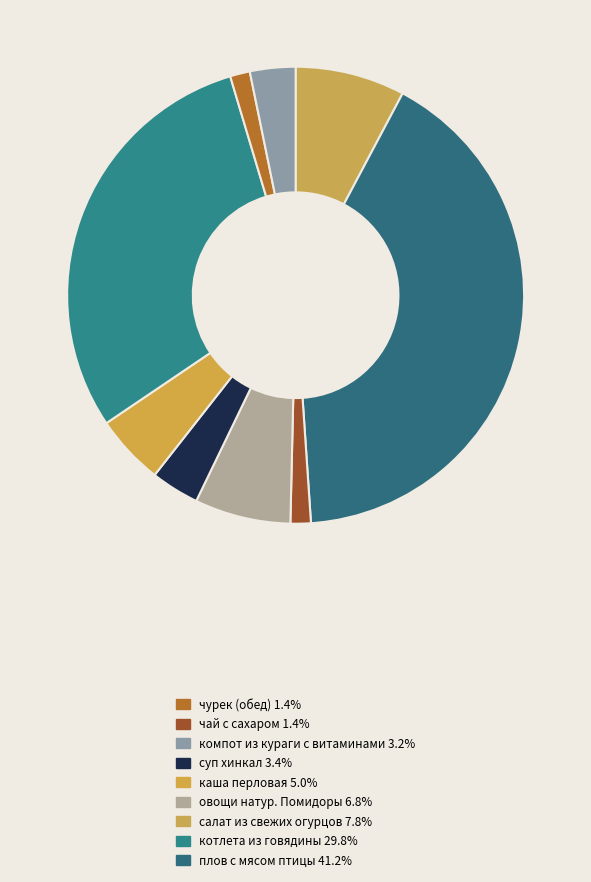

Which category has the smallest portion of the pie?

чурек (обед)